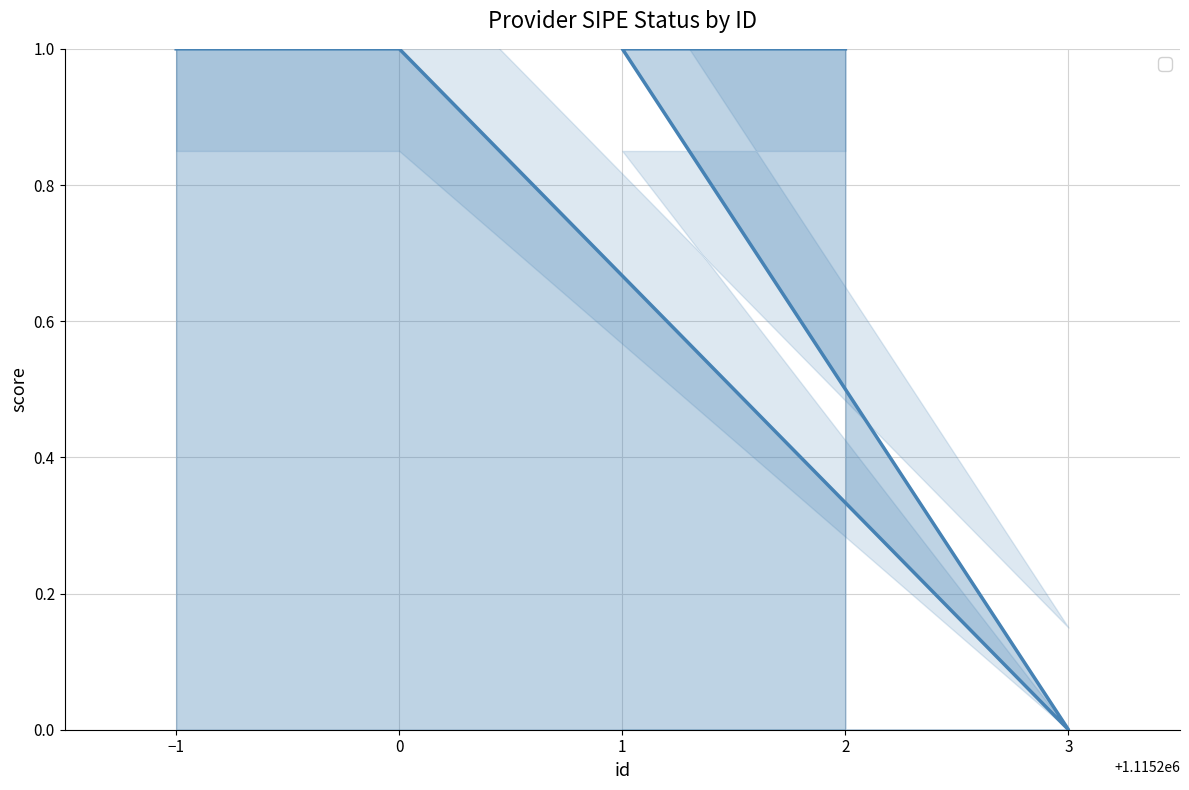

What value does the data have at 2?

1